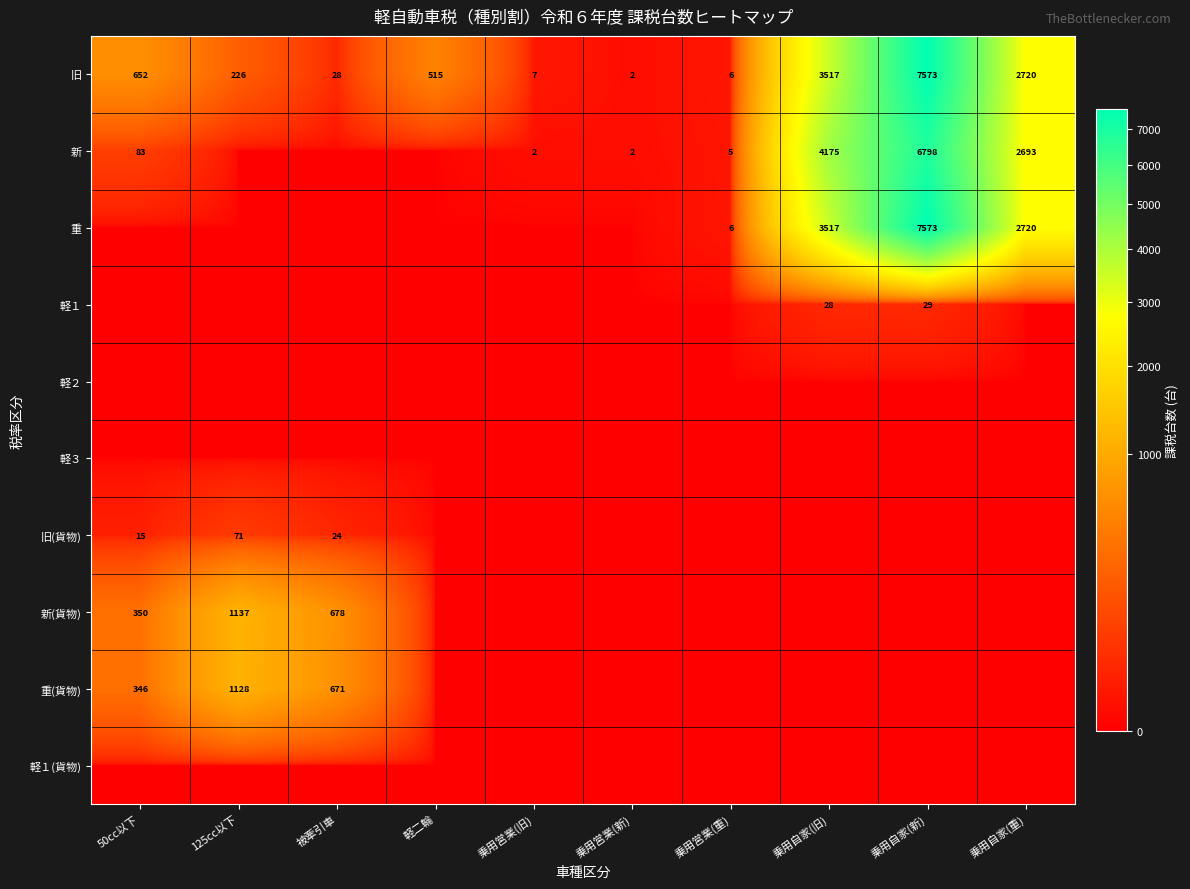

At which label does 旧 reach its peak?

乗用自家(新)